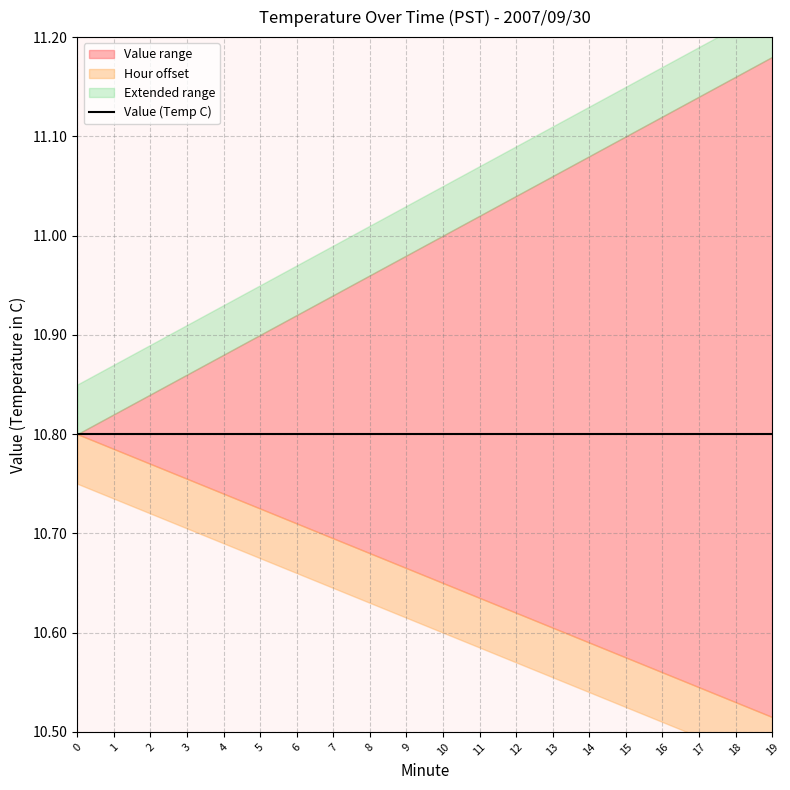

Is this an area chart (filled region under the line)?

No